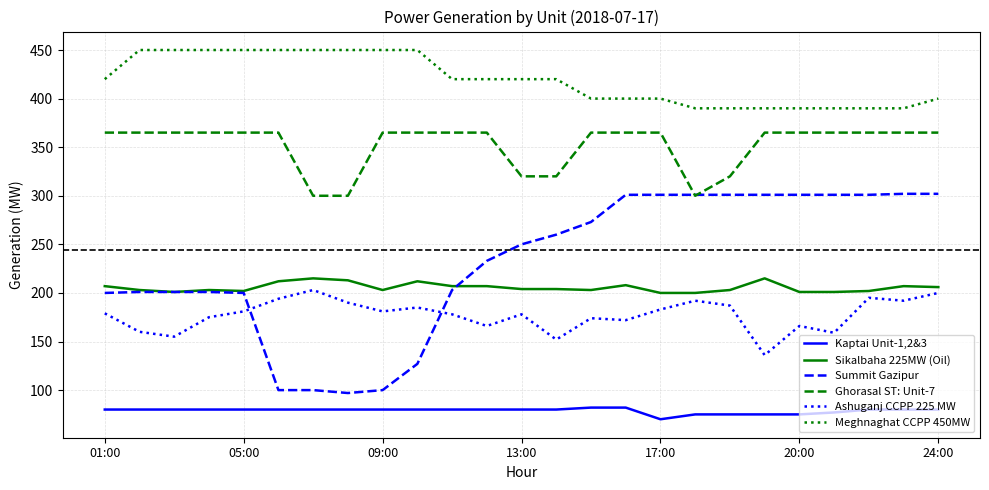

Which series has the largest total across all categories?

Meghnaghat CCPP 450MW